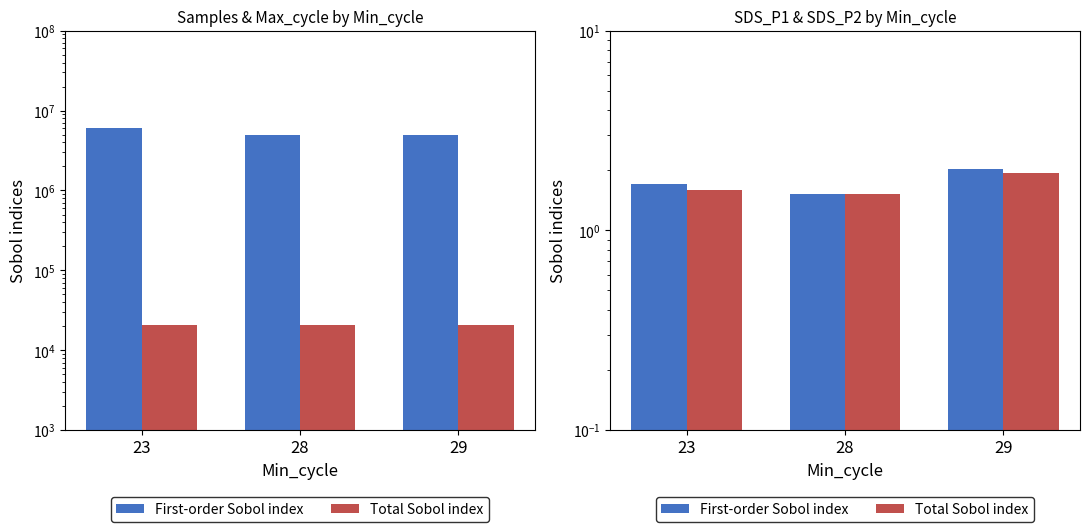

Which series changed the most between 28 and 29?

First-order Sobol index